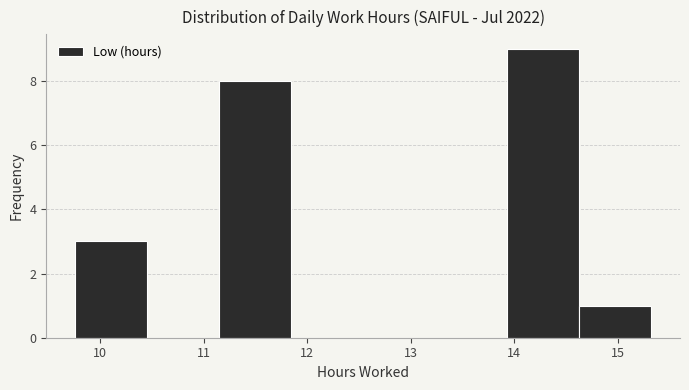

Reading left to right, list every bar in this chart as the range it spans on the x-axis followed by its height. Neither the bar edges nor the heights are printed on the chart, so give them approximately, as read against the axes.

9.8 to 10.5: 3
10.5 to 11.2: 0
11.2 to 11.8: 8
11.8 to 12.5: 0
12.5 to 13.2: 0
13.2 to 13.9: 0
13.9 to 14.6: 9
14.6 to 15.3: 1